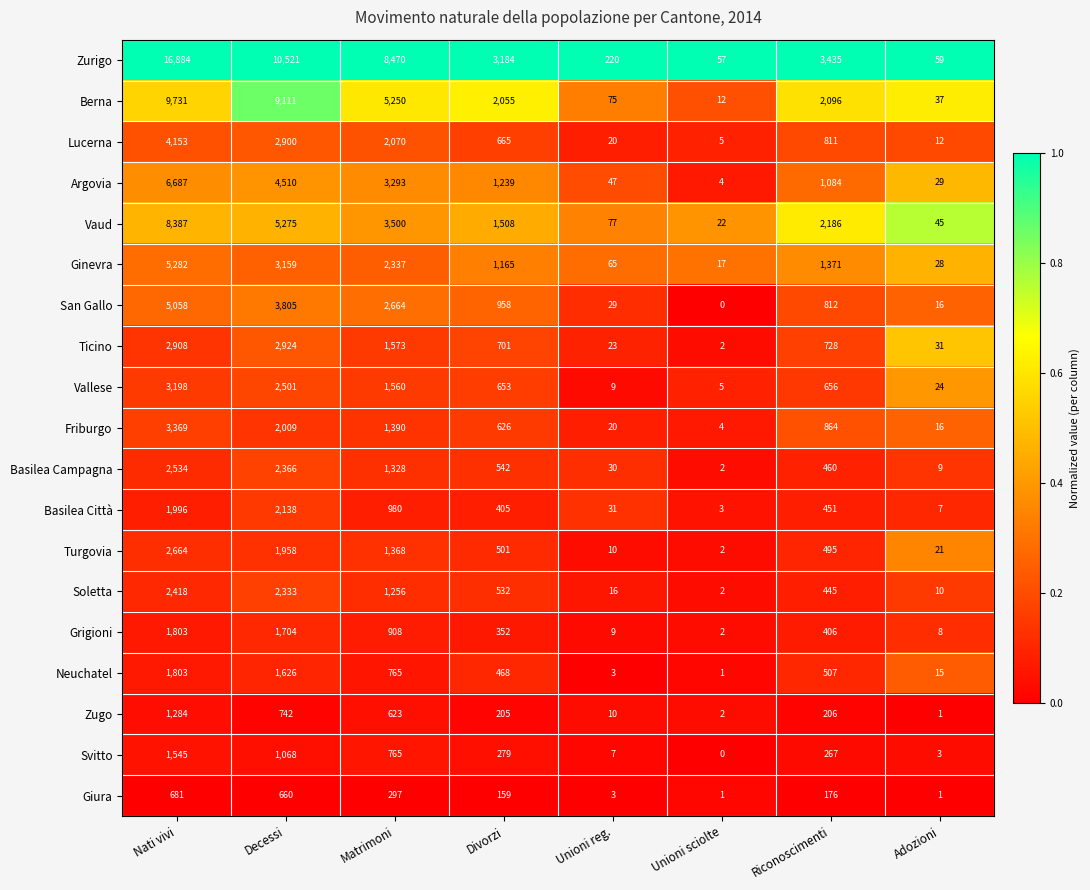

The Giura series shows 176 at Riconoscimenti. True or false?

True